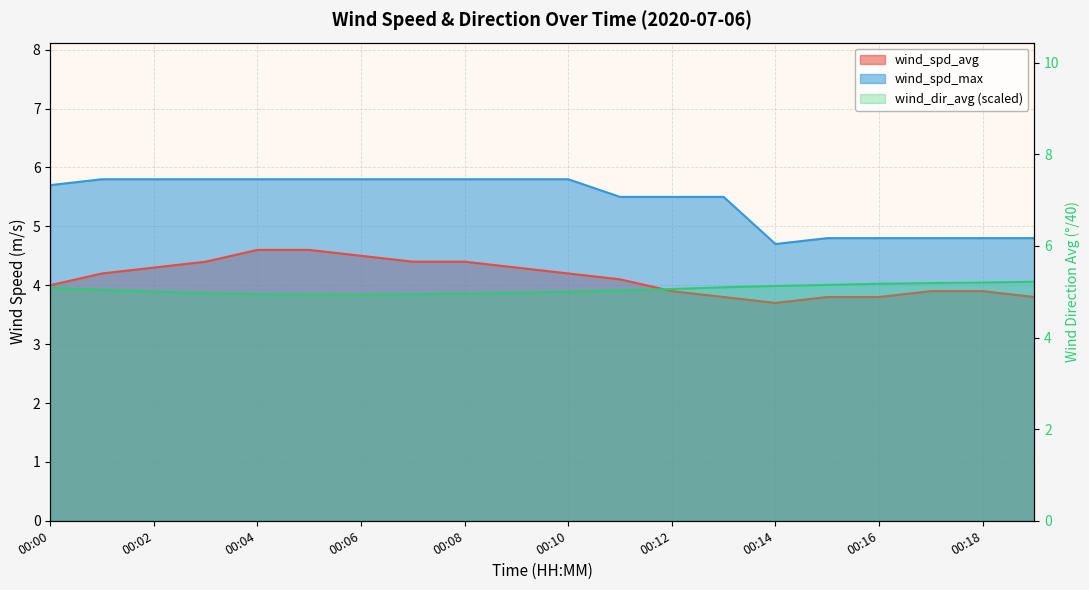

True or false: wind_dir_avg has a value of 5.0 at 00:03.

True